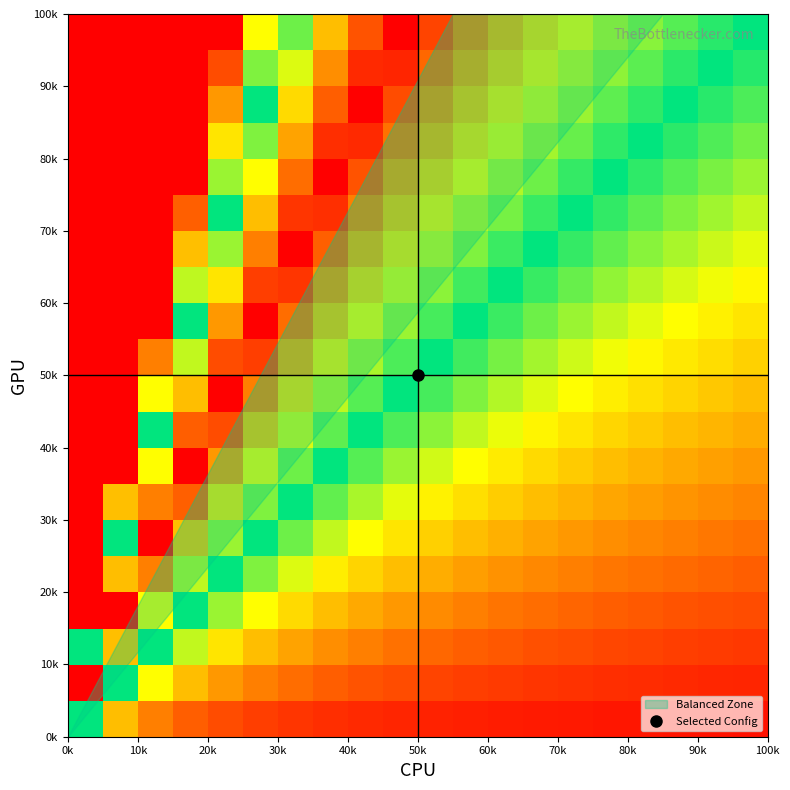

How many categories are shown in the chart?

20